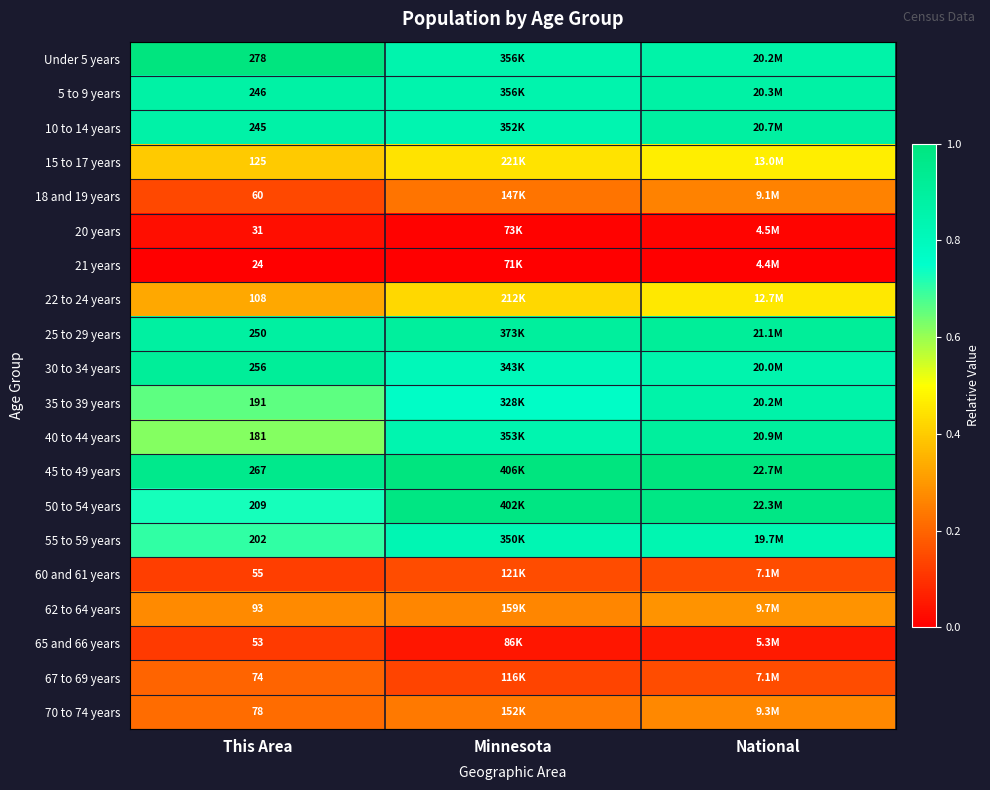

At which category does the chart reach its peak across all series?

This Area